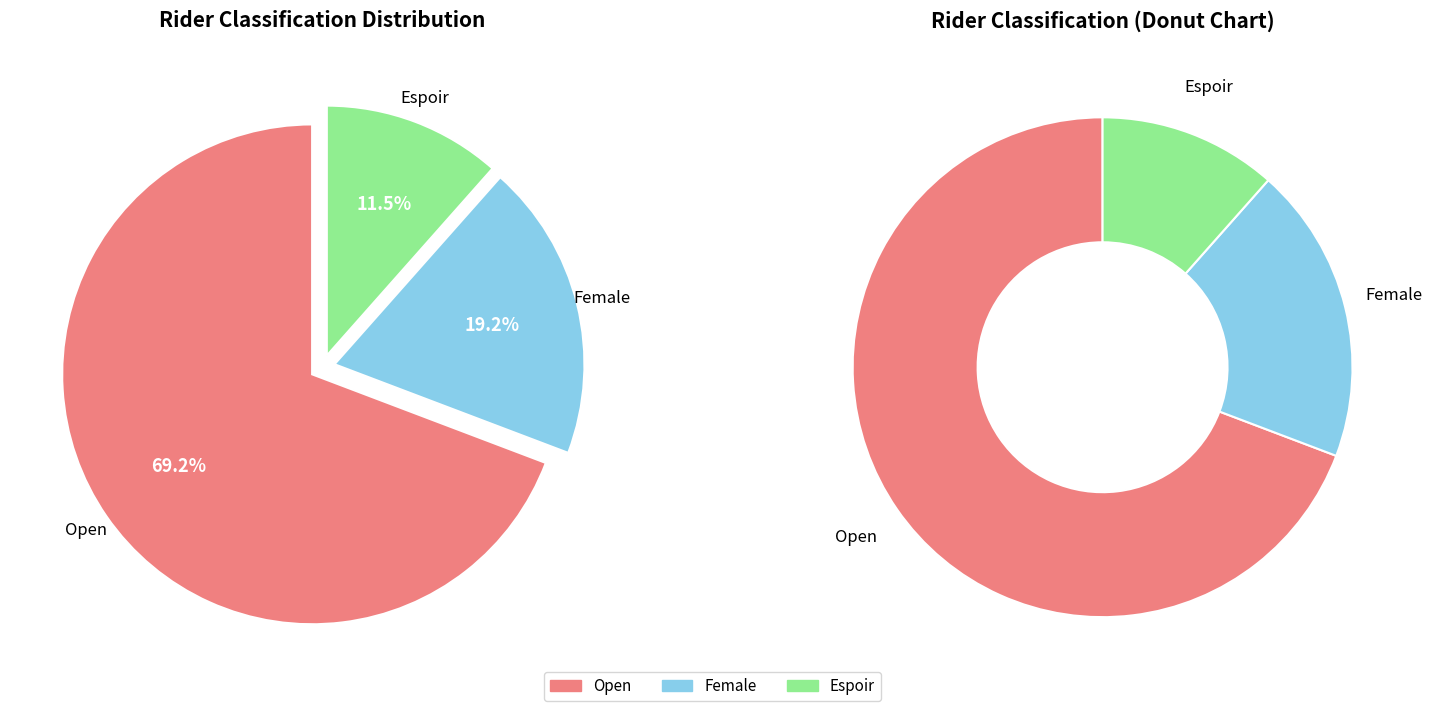

Which has a higher value, Female or Open?

Open